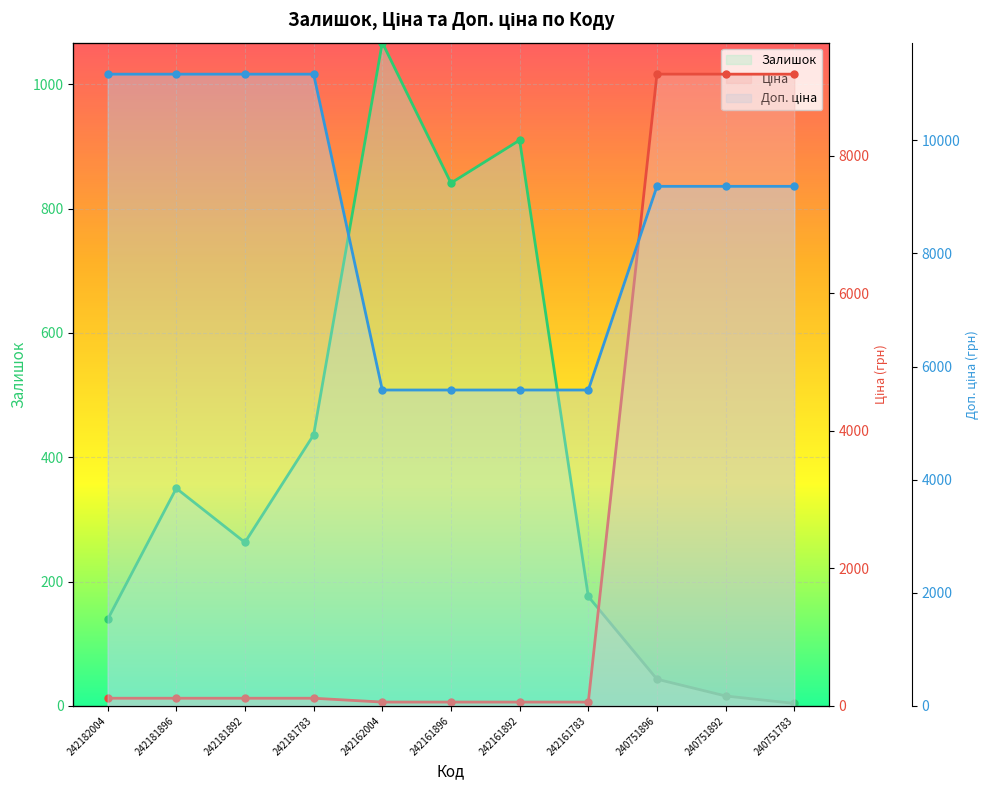

Reading right to left, transcribe all the data shown in this chart.

Залишок: 4.0	16.0	43.0	176.0	910.0	841.0	1067.0	436.0	263.0	350.0	139.0
Ціна: 9185.9	9185.9	9185.9	55.9	55.9	55.9	55.9	111.7	111.7	111.7	111.7
Доп. ціна: 9185.9	9185.9	9185.9	5585.0	5585.0	5585.0	5585.0	11169.0	11169.0	11169.0	11169.0